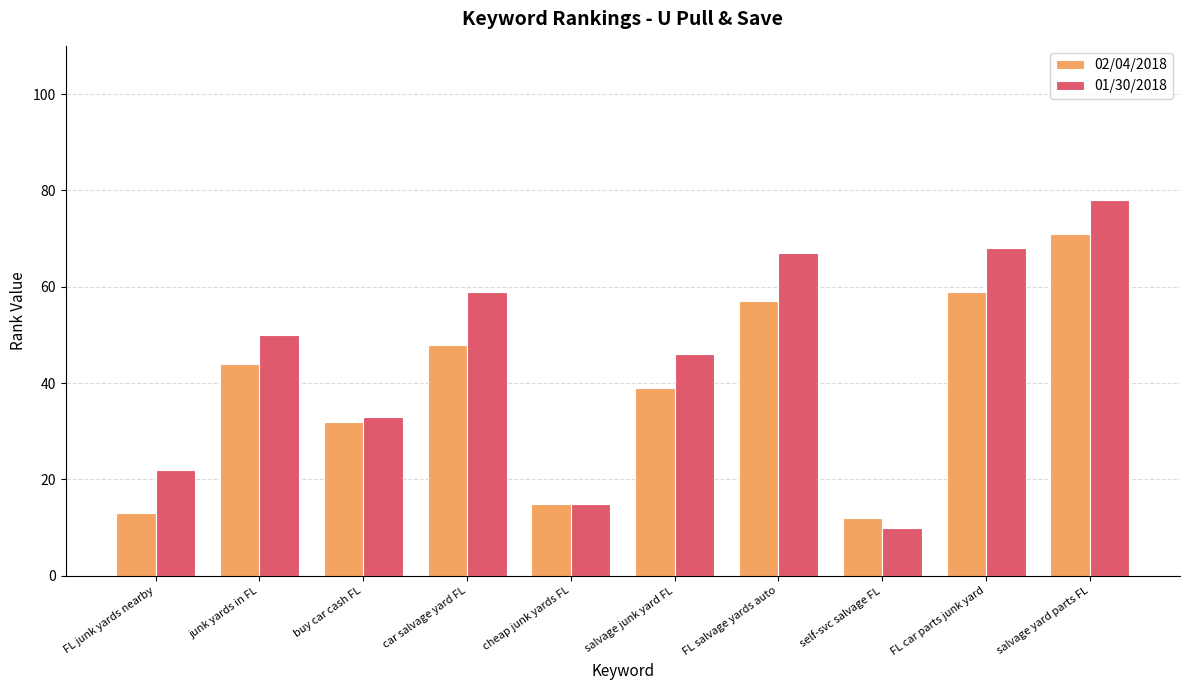

The value of 02/04/2018 at junk yards in FL is 79. True or false?

False